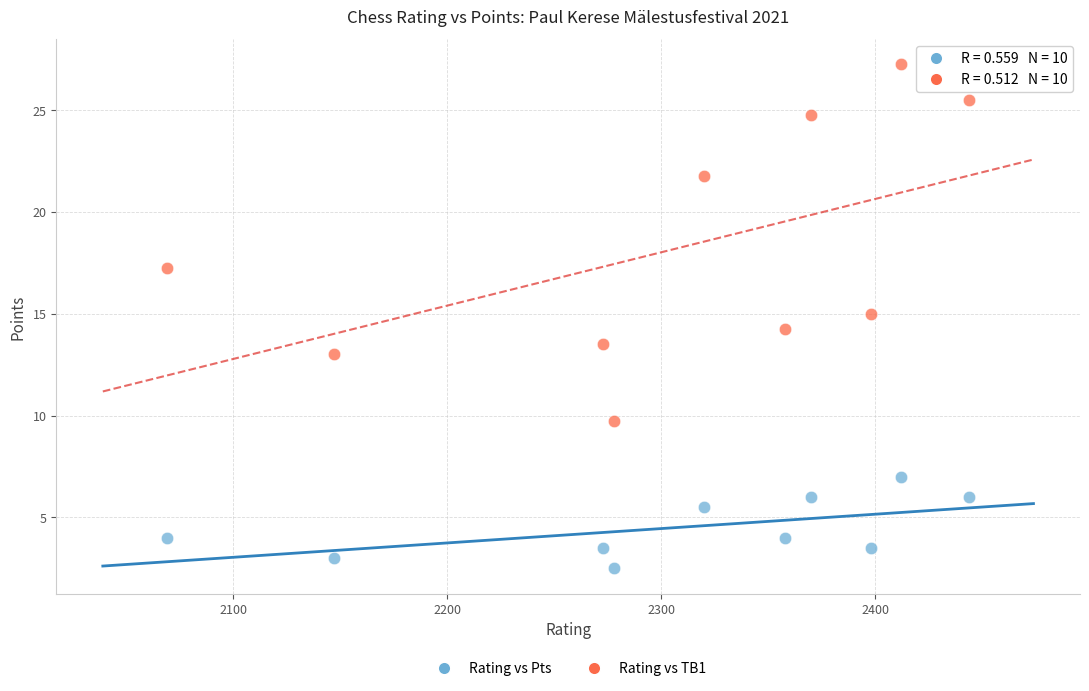

Which series reaches the minimum Y coordinate?

Rating vs Pts